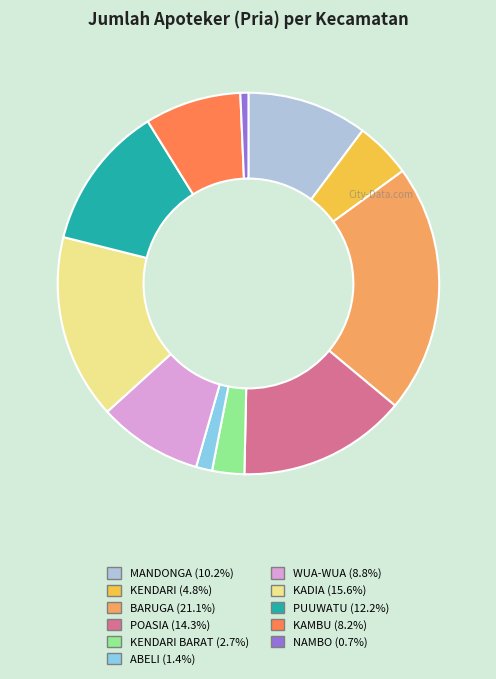

Does any single category account for the majority?

No